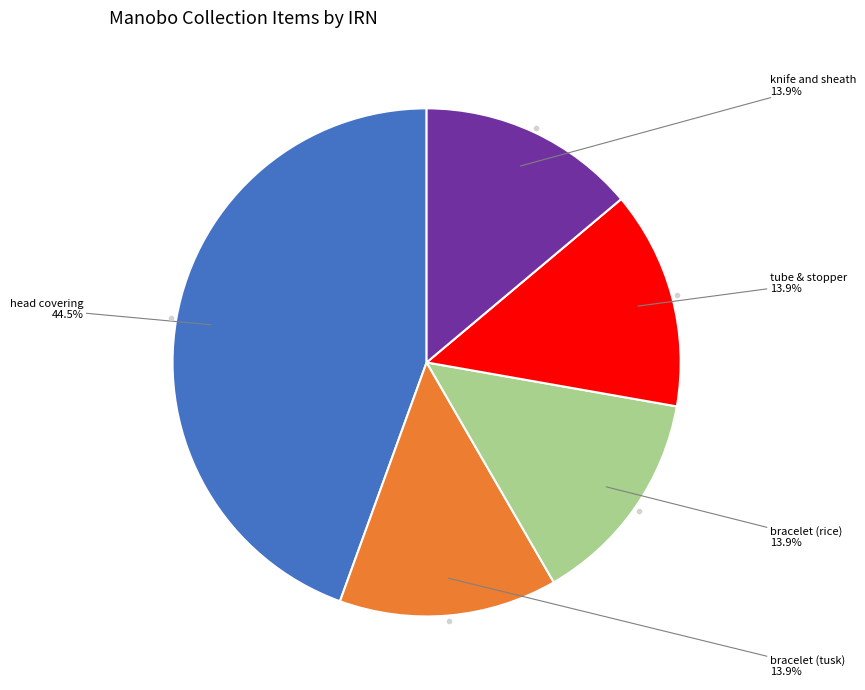

What is the ratio of the value at bracelet (tusk) to the value at knife and sheath?

1.0